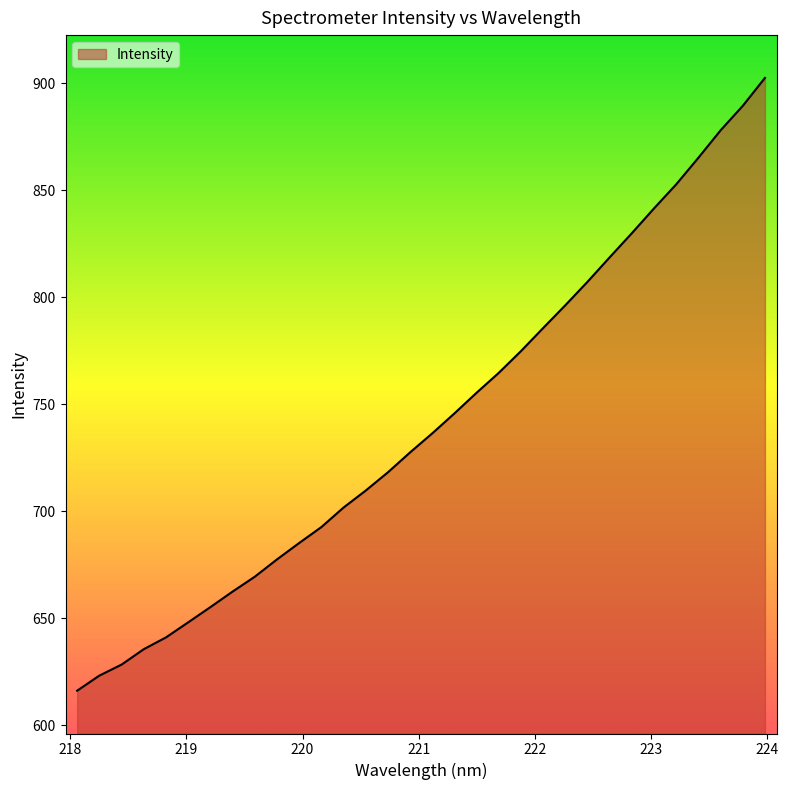

What is the maximum value shown in the chart?

902.4